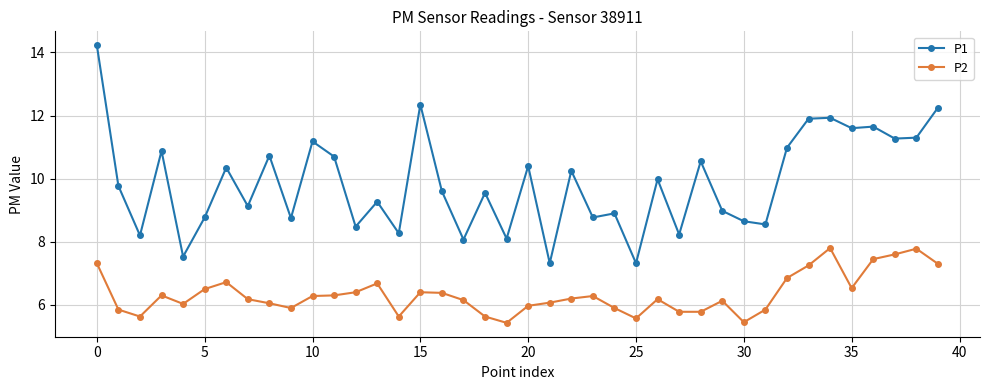

What is the lowest value of the P1 series?

7.3